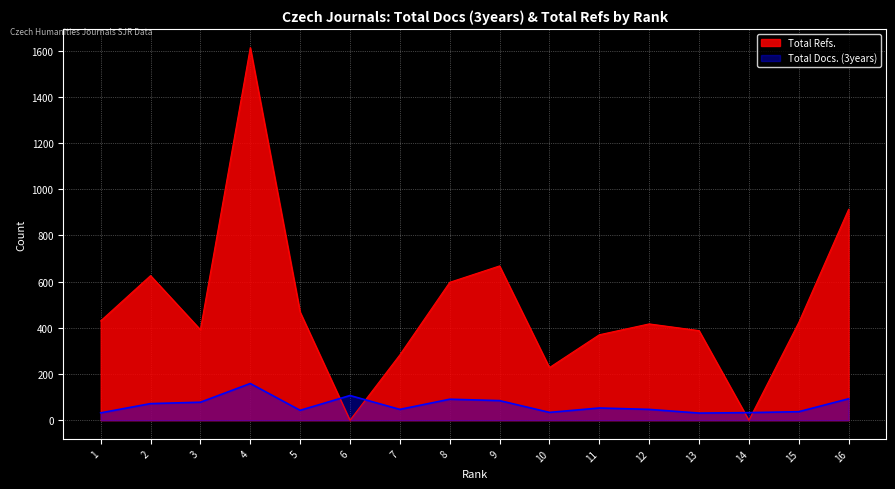

How many interior local valleys does the Total Refs. series have?

4